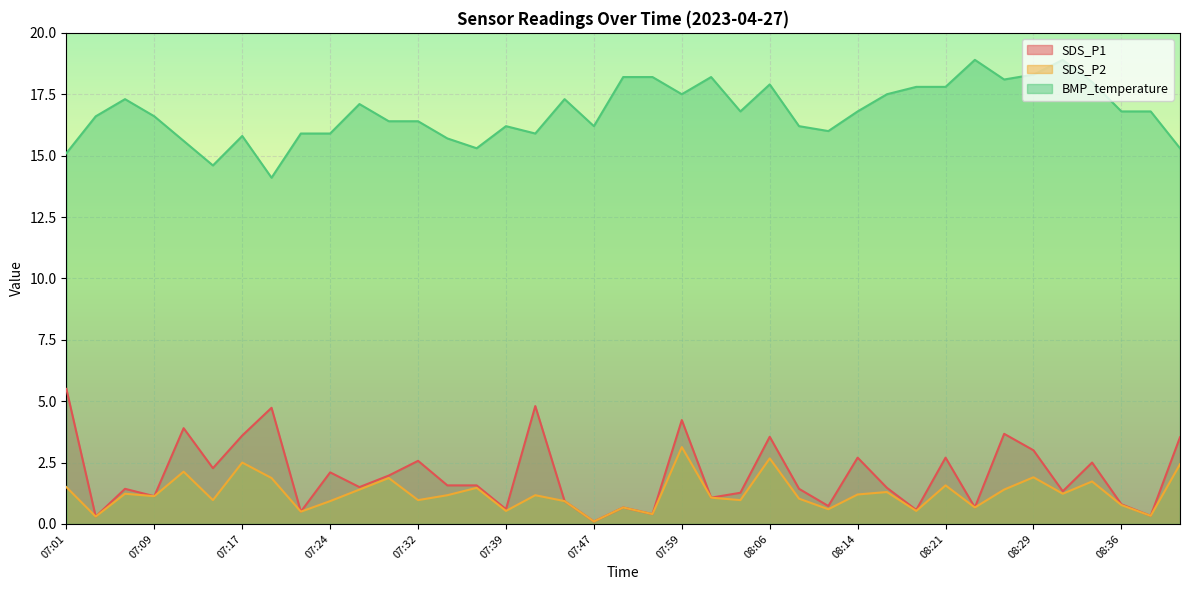

What is the sum of the SDS_P2 values at 07:14 and 08:41?

3.4